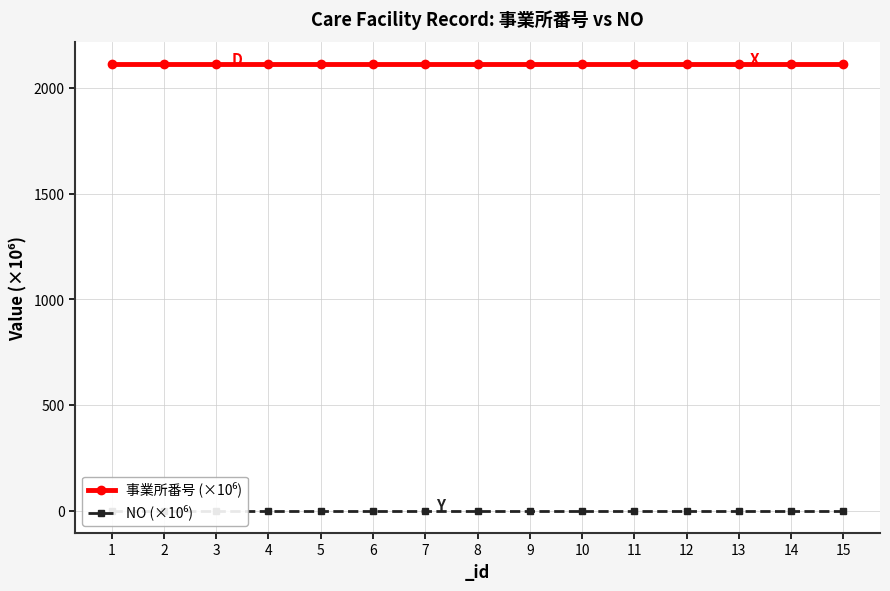

How many lines are shown in the chart?

2